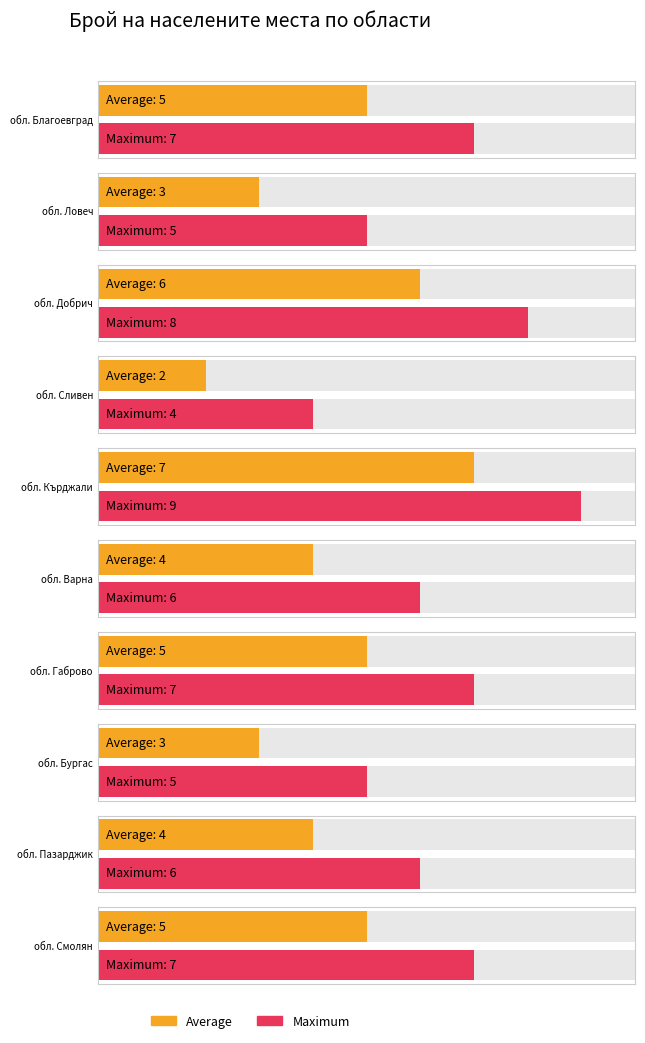

At how many categories does at least one series exceed 3?

10